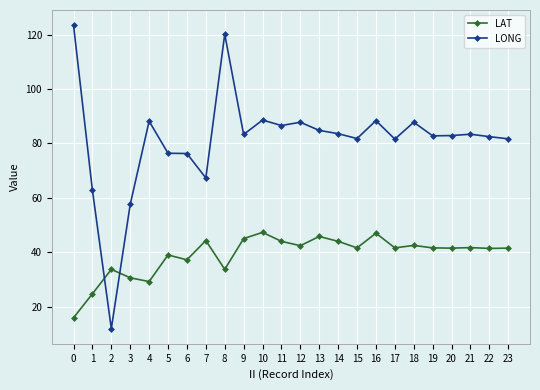

How many distinct data groups are displayed?

2